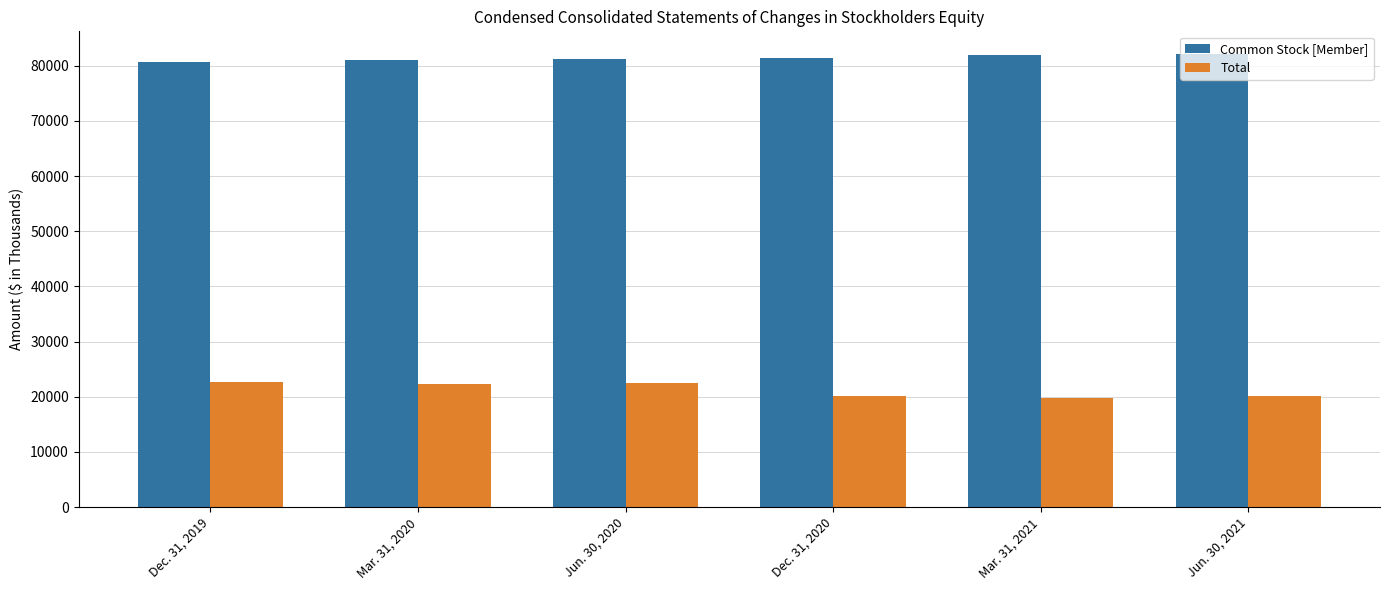

What is the difference between the highest and lowest values at Jun. 30, 2021?

62085